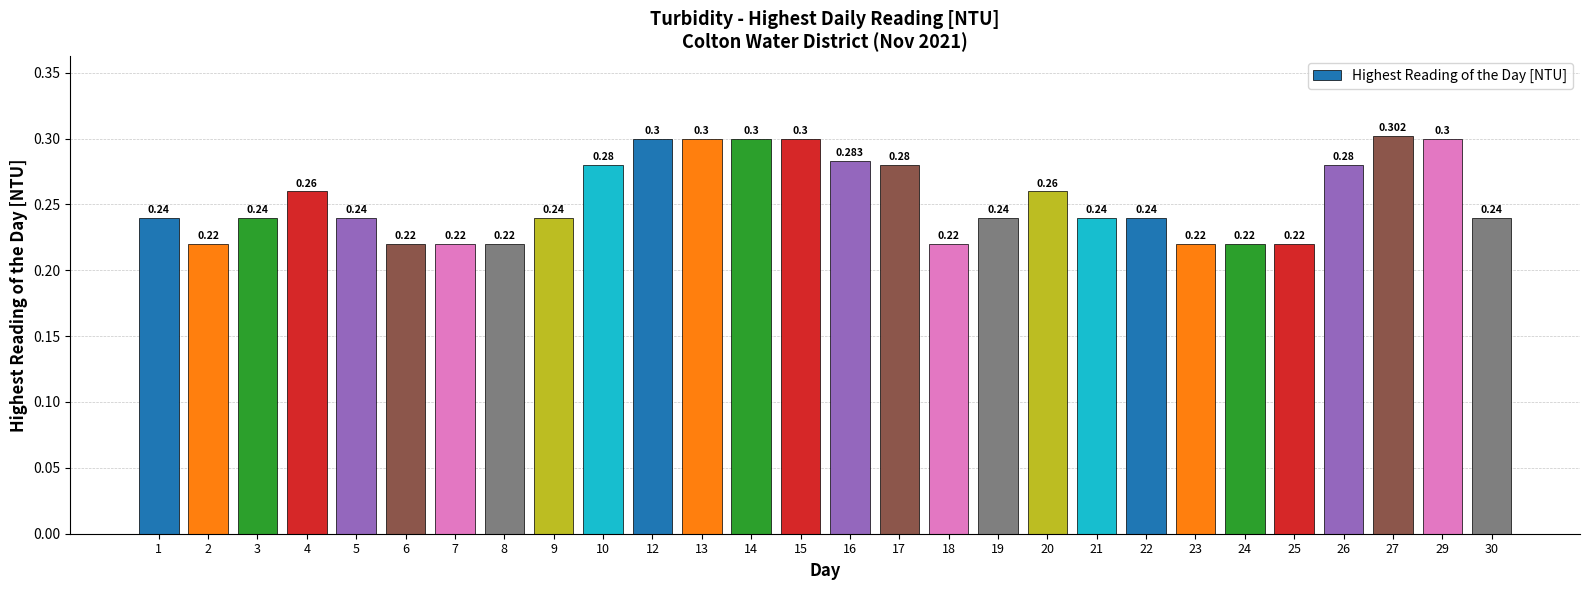

Does the chart contain any negative values?

No